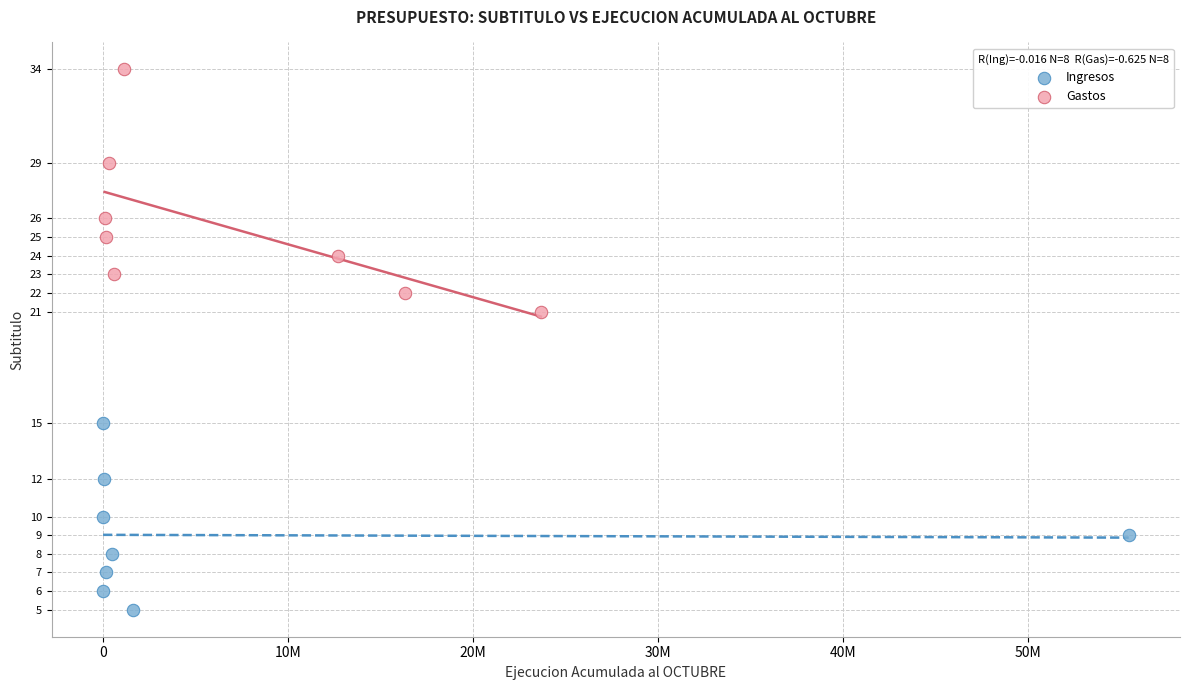

Which series contains the highest Y value?

Gastos